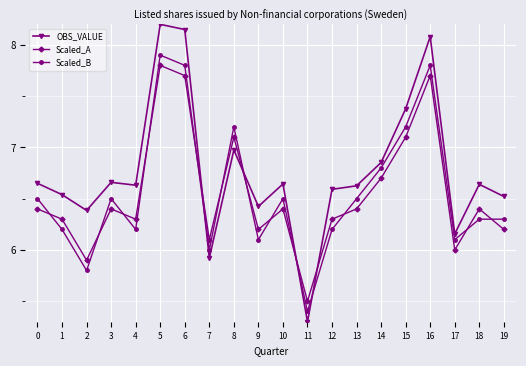

True or false: OBS_VALUE has a value of 8.7 at 11.

False